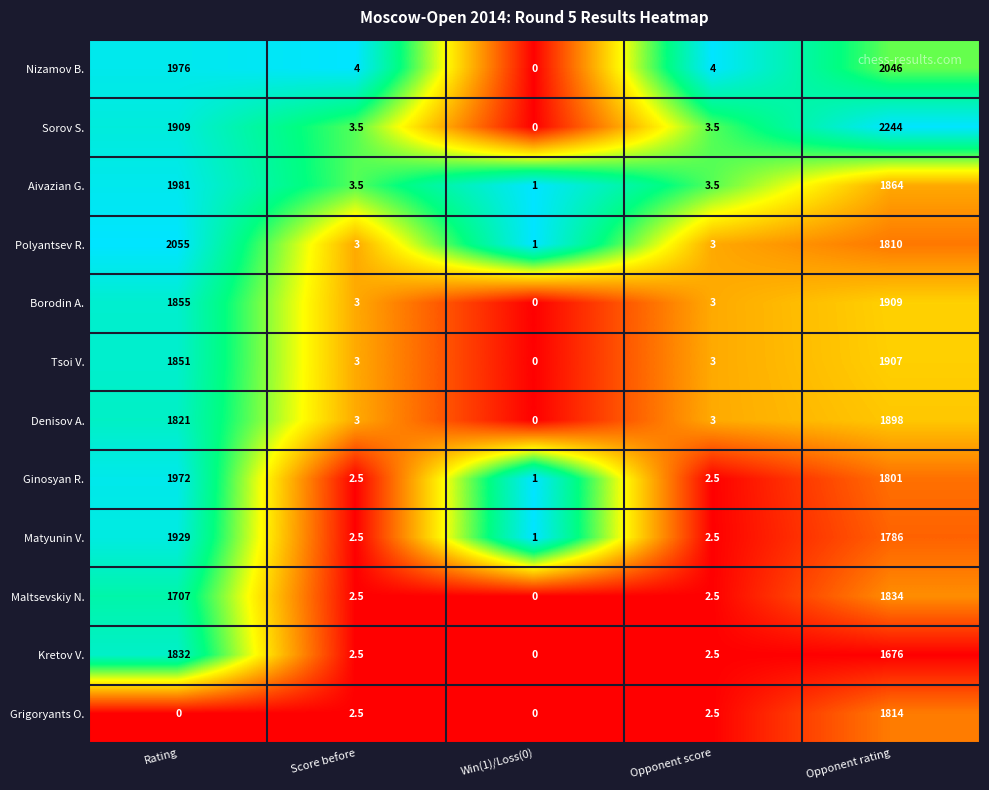

Which series has the largest range (max minus min)?

Sorov S.